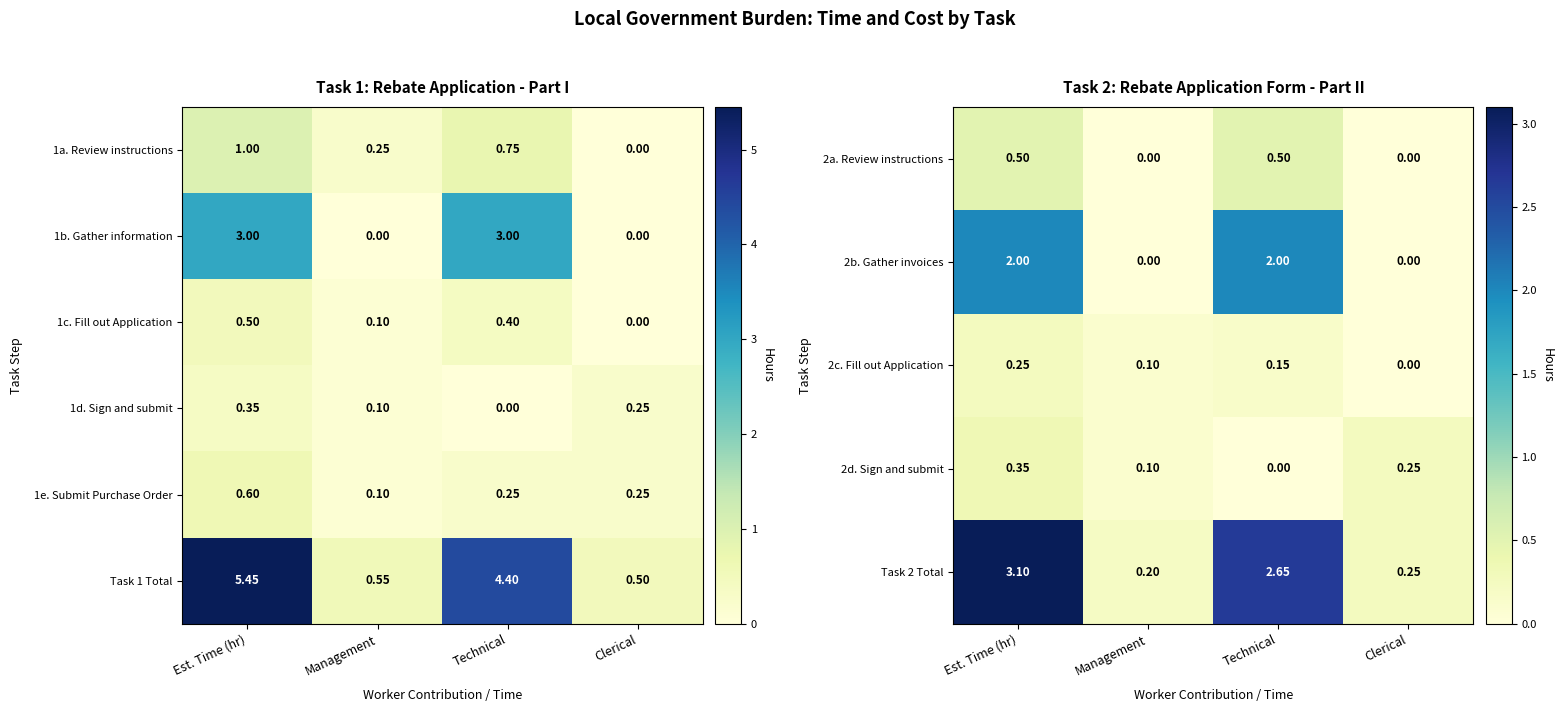

What is the difference between the maximum and minimum values in the 2b. Gather invoices series?

2.0